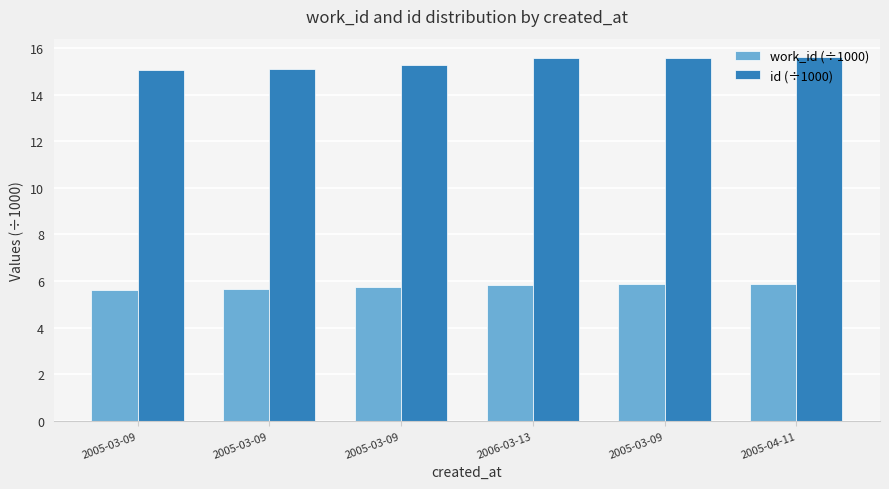

Count the number of data series in this chart.

2